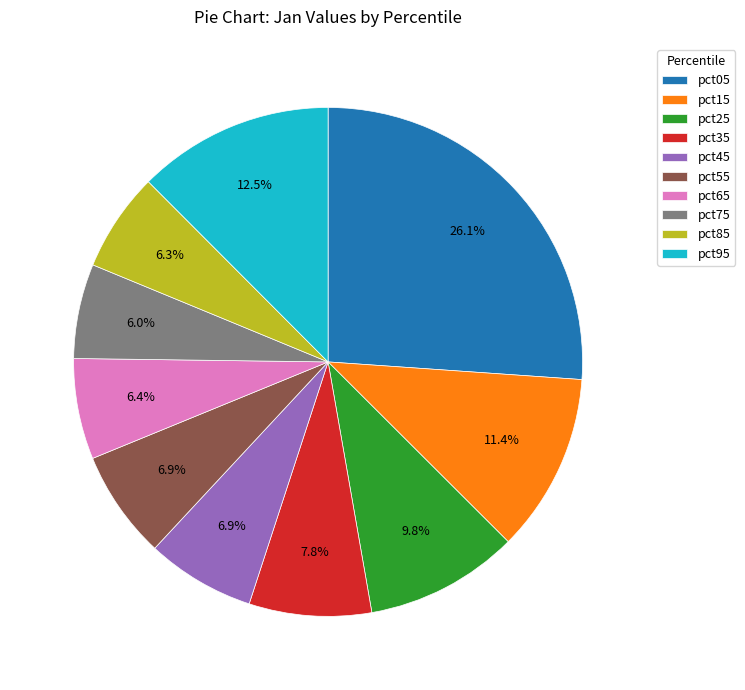

What percentage is the pct05 slice, to the nearest percent?

26%